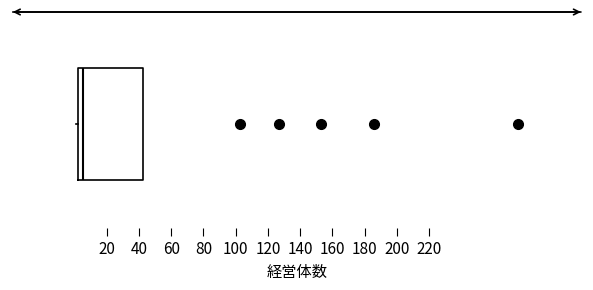

Read this box plot against the x-axis: the position of the median line, the range covered by the box, and the ends of both whiskers. The values are not printed on the chart, so give them approximately, as read against the axis.

median 6, box 2 to 42, whiskers 2 (just left of the box's left edge) to 42